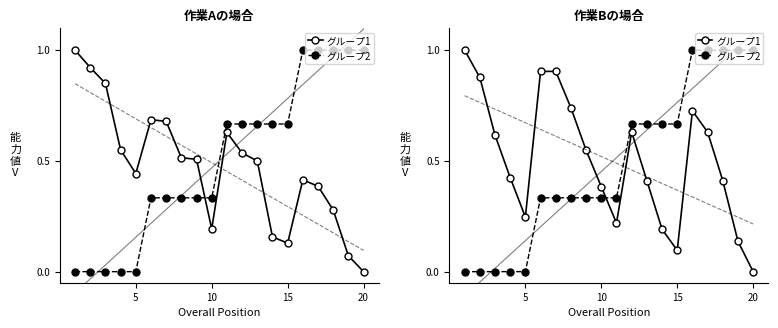

Which series has the largest total across all categories?

グループ1